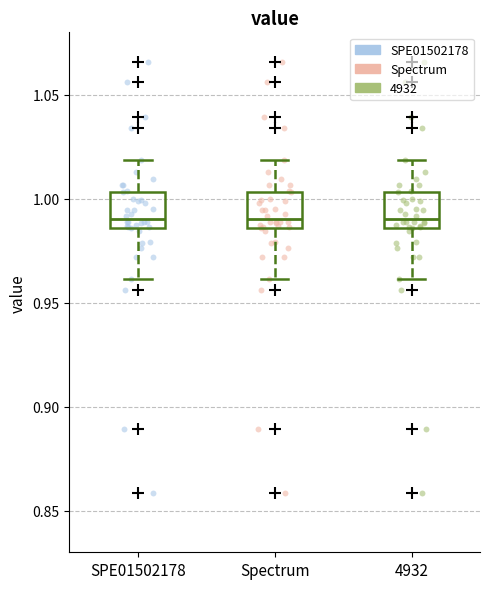

Reading left to right, transcribe this box plot: for each box, give where its median line is, the range the box spans, and where its two whiskers end, as read against the y-axis. The values are not printed on the chart, so give them approximately, as read against the axis.

SPE01502178: median 0.990, box 0.985 to 1.005, whiskers 0.960 to 1.020
Spectrum: median 0.990, box 0.985 to 1.005, whiskers 0.960 to 1.020
4932: median 0.990, box 0.985 to 1.005, whiskers 0.960 to 1.020